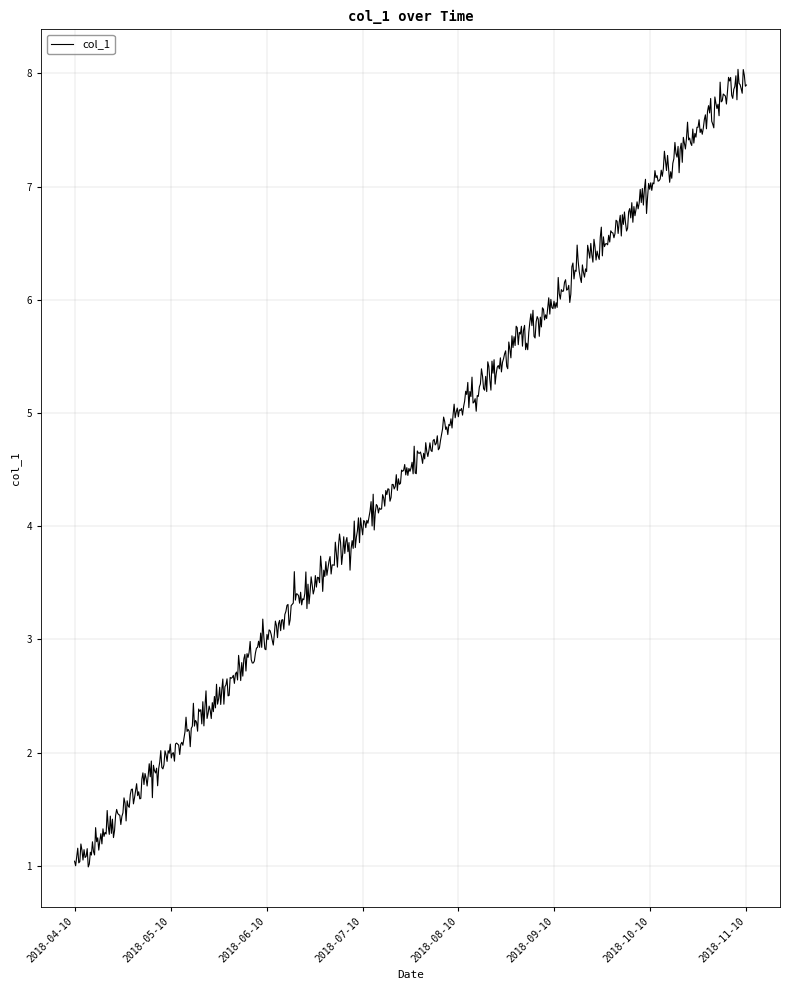

What is the smallest value displayed?

1.0